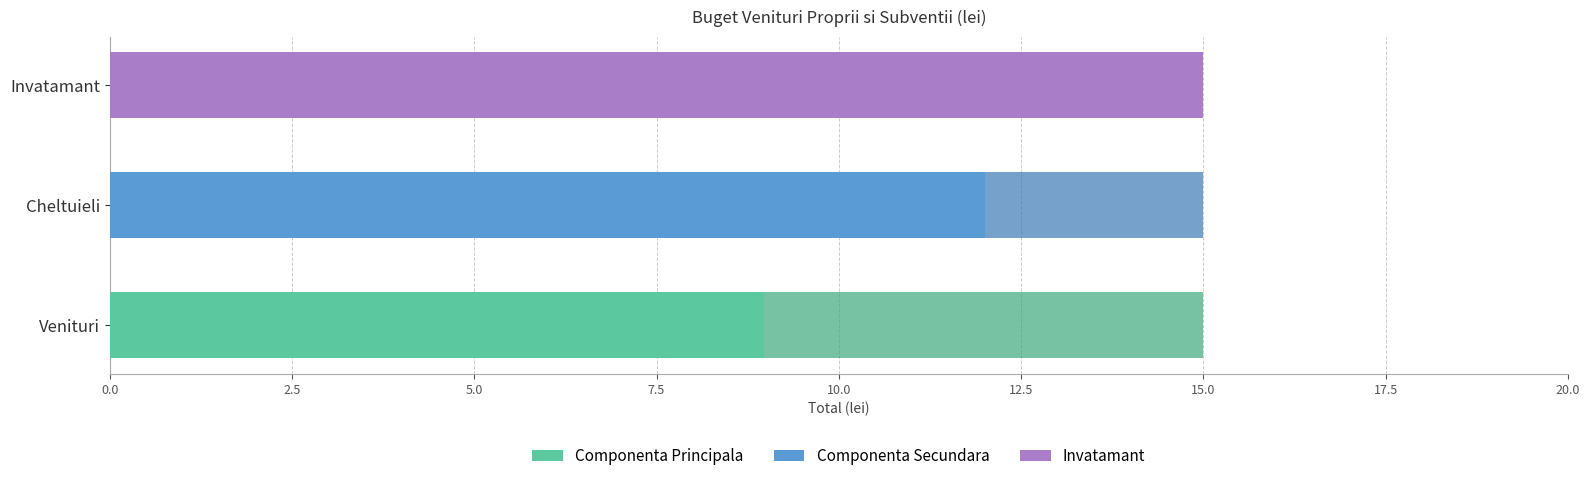

Where is Componenta Principala nearest to the value 11?

Cheltuieli